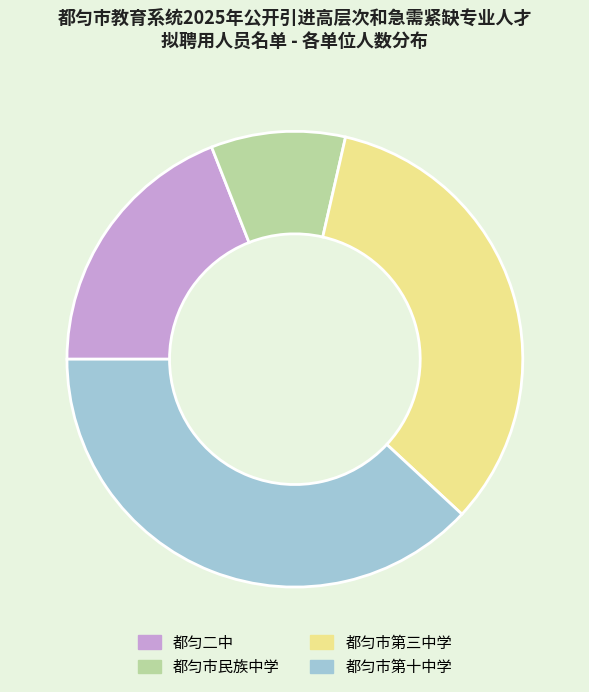

Which slice is the largest?

都匀市第十中学